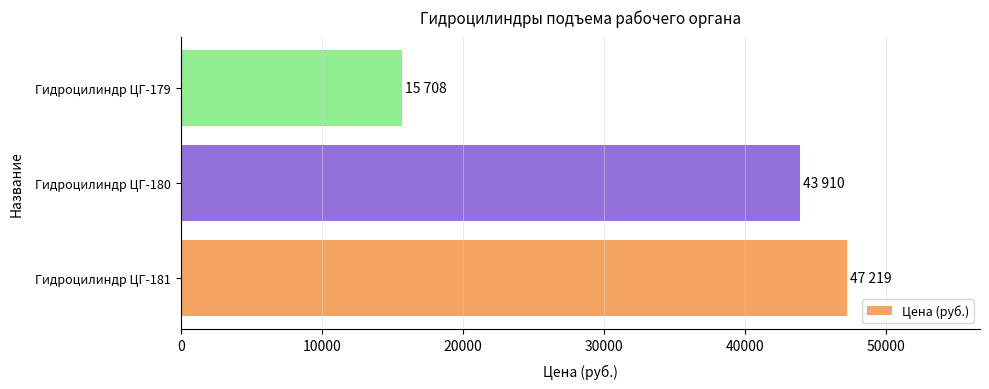

The value at Гидроцилиндр ЦГ-181 is 47219. True or false?

True